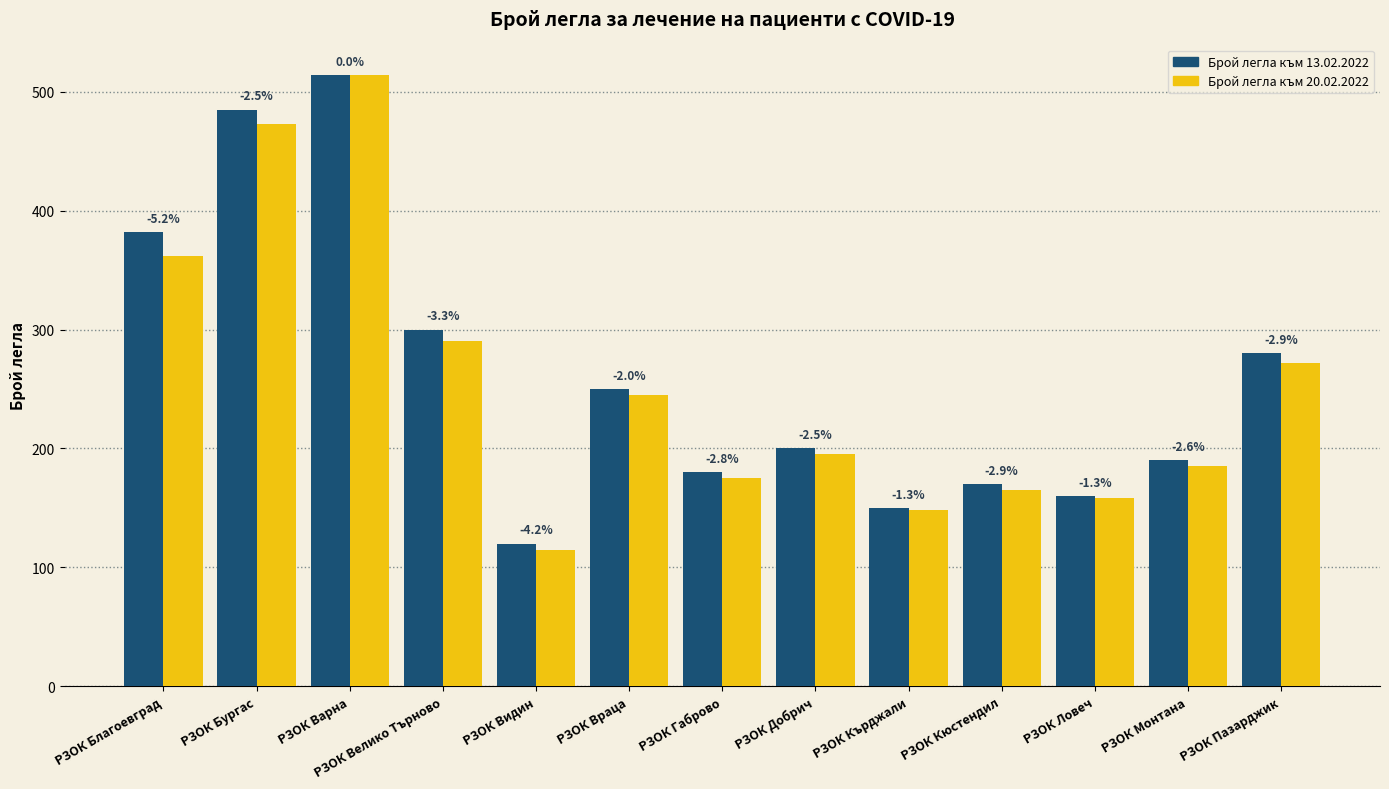

At which label does Брой легла към 13.02.2022 first exceed 200?

РЗОК Благоевград